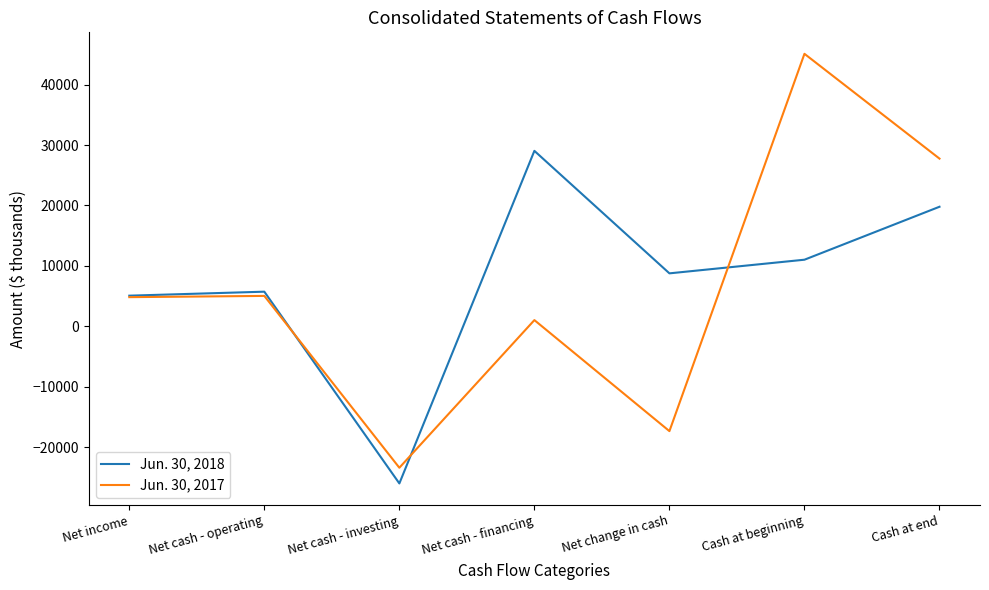

Is the value of Jun. 30, 2018 at Net cash - operating greater than the value of Jun. 30, 2017 at Net cash - operating?

Yes